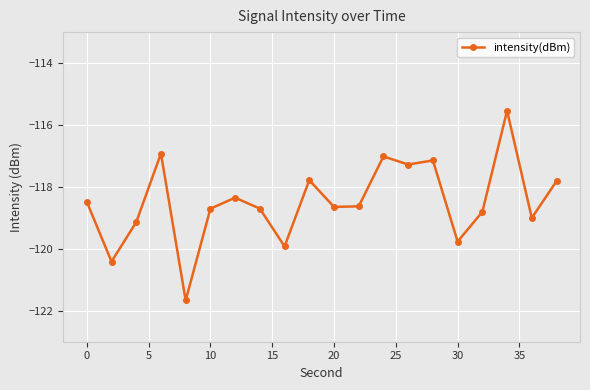

What is the maximum value shown in the chart?

-115.5